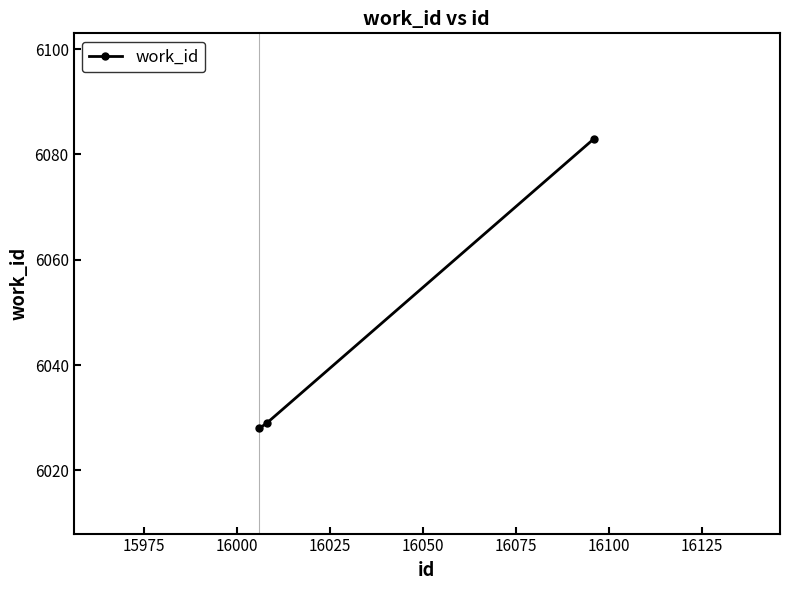

What is the greatest value displayed?

6083